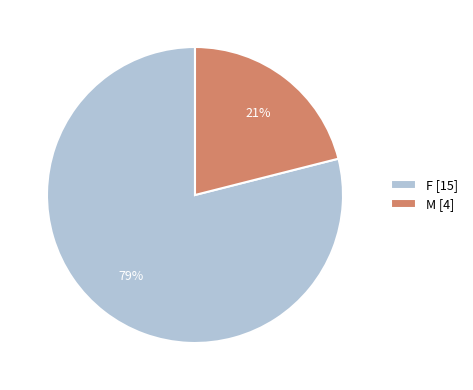

To the nearest percent, what is the combined percentage of M and F?

100%